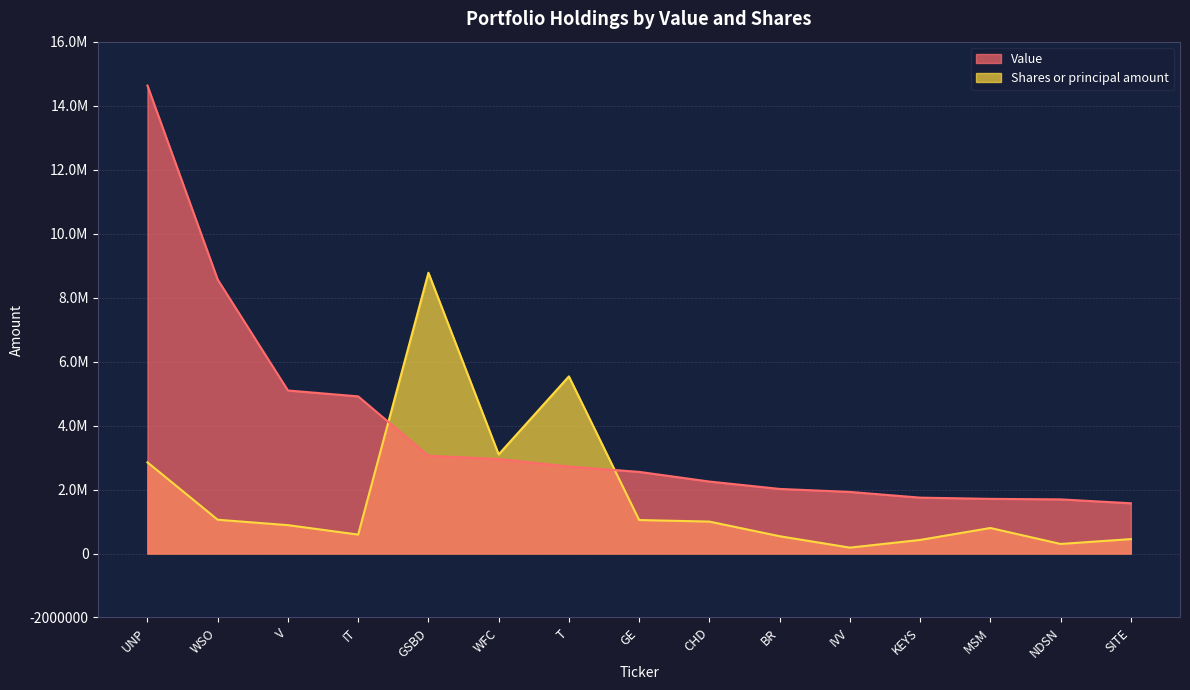

Between GE and NDSN, which is larger?

GE